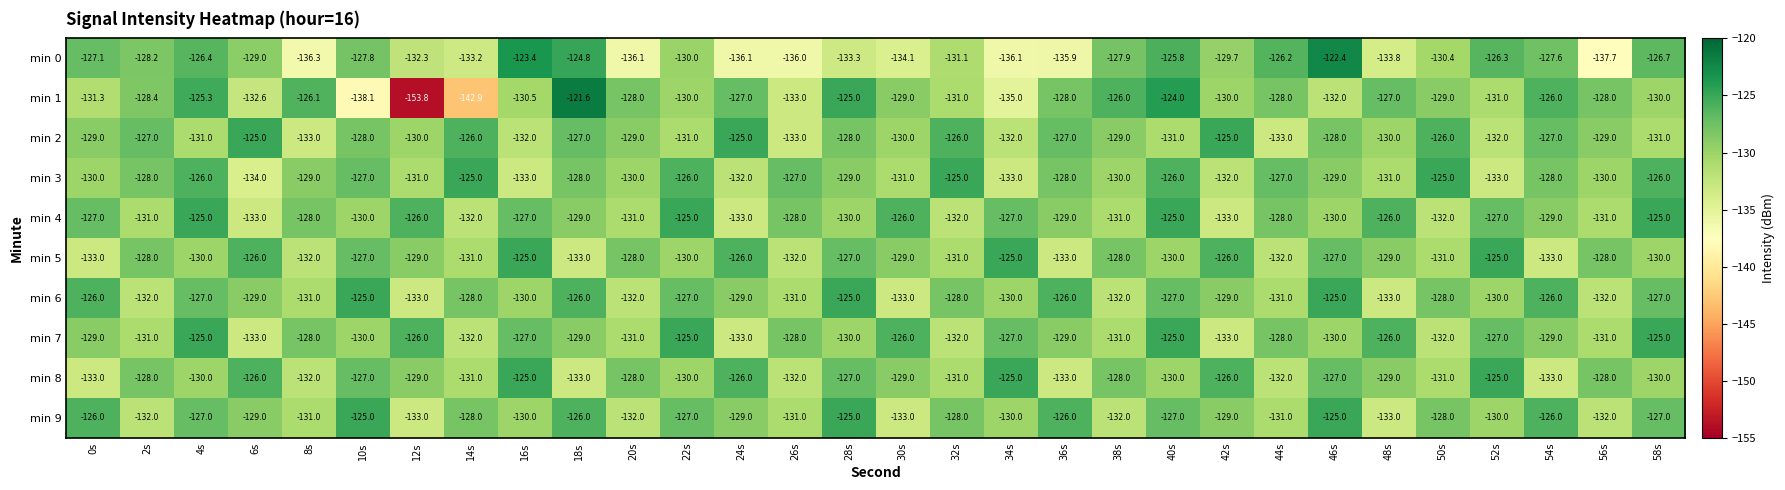

Between 14s and 30s, which series saw the biggest shift?

min 1